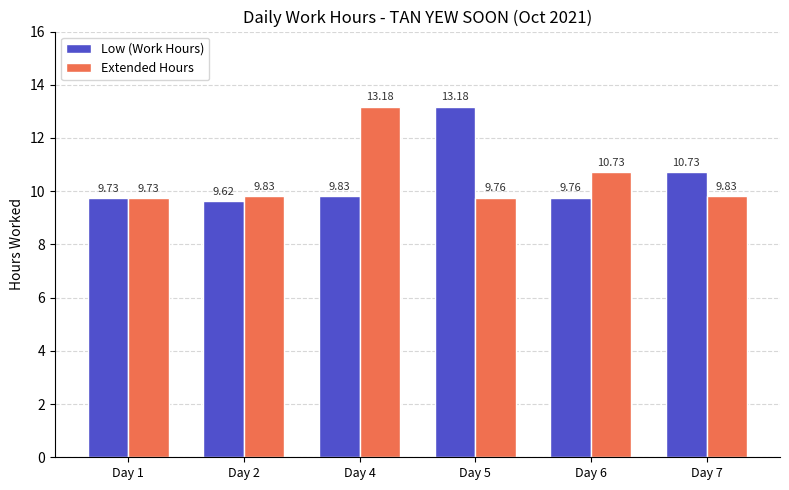

What is the difference between the second highest and second lowest values in the Low (Work Hours) series?

1.0